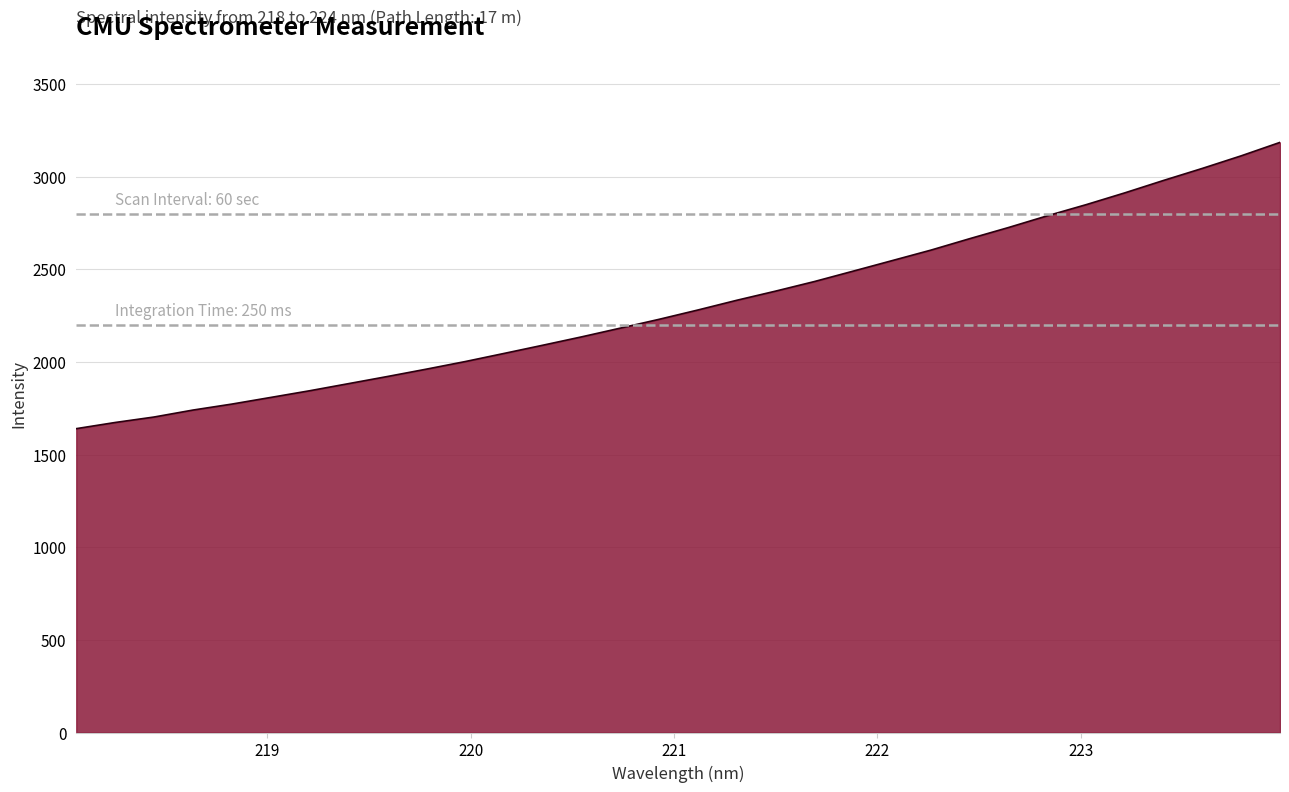

What is the maximum value shown in the chart?

3185.4